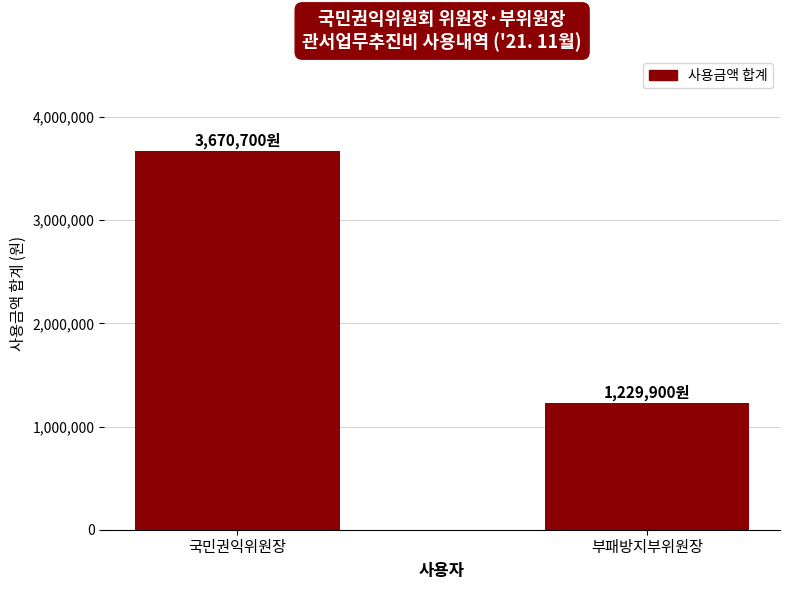

What is the change in value from 국민권익위원장 to 부패방지부위원장?

-2440800